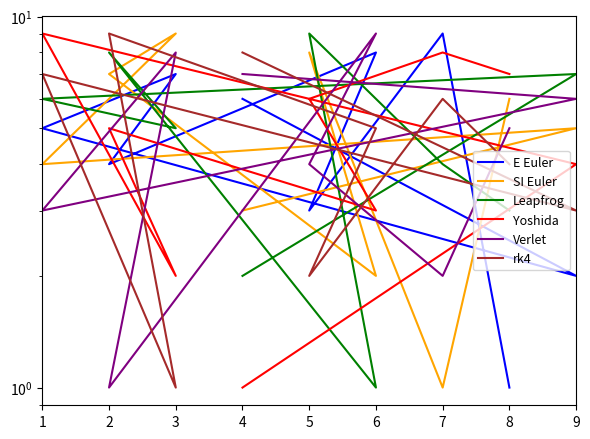

How many categories are shown in the chart?

9